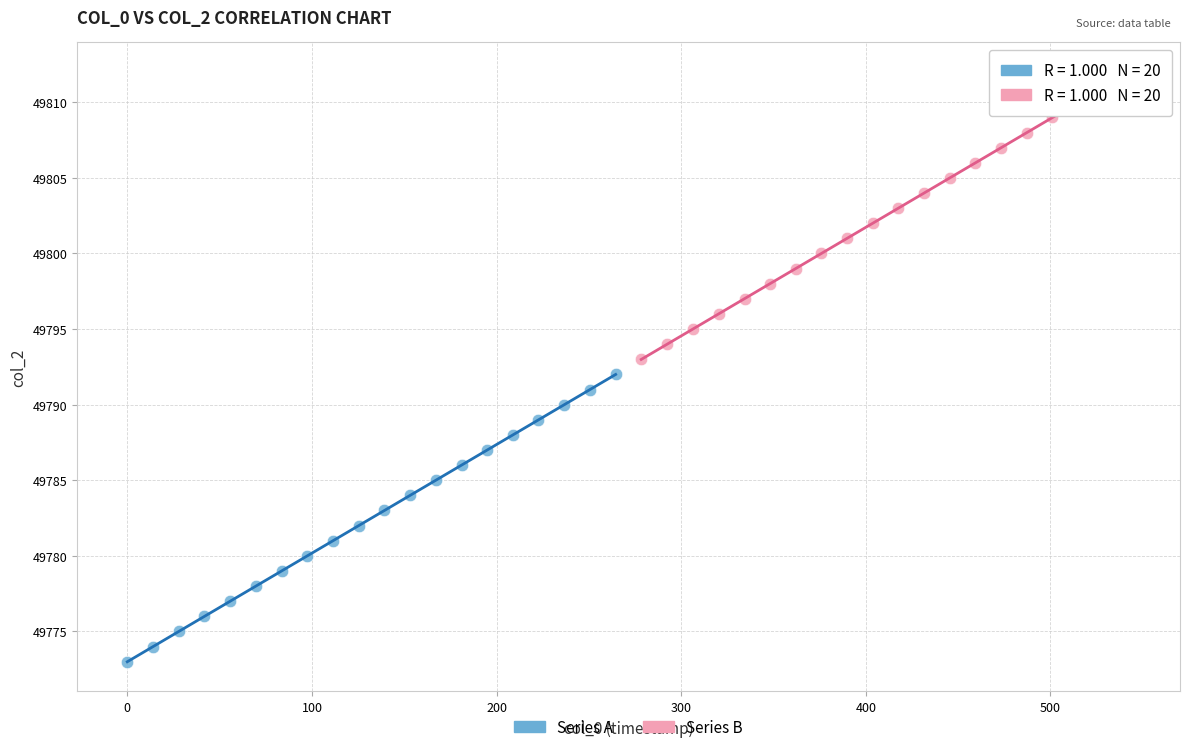

Which series contains the lowest Y value?

Series A